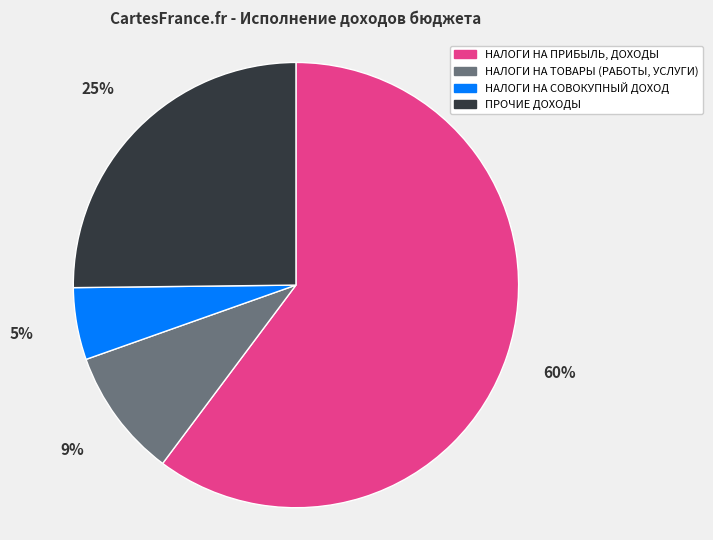

How many segments does this pie chart have?

4